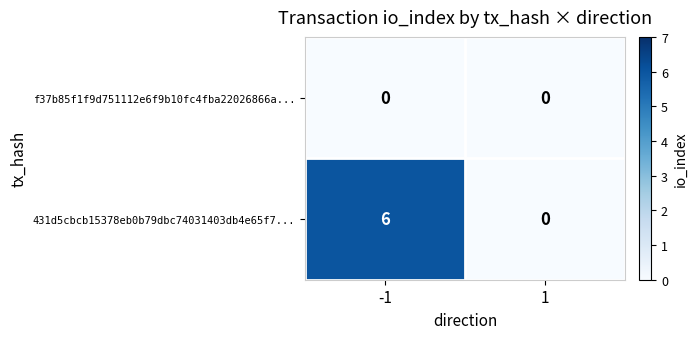

True or false: f37b85f1f9d751112e6f9b10fc4fba22026866a... has a value of 0 at -1.

True